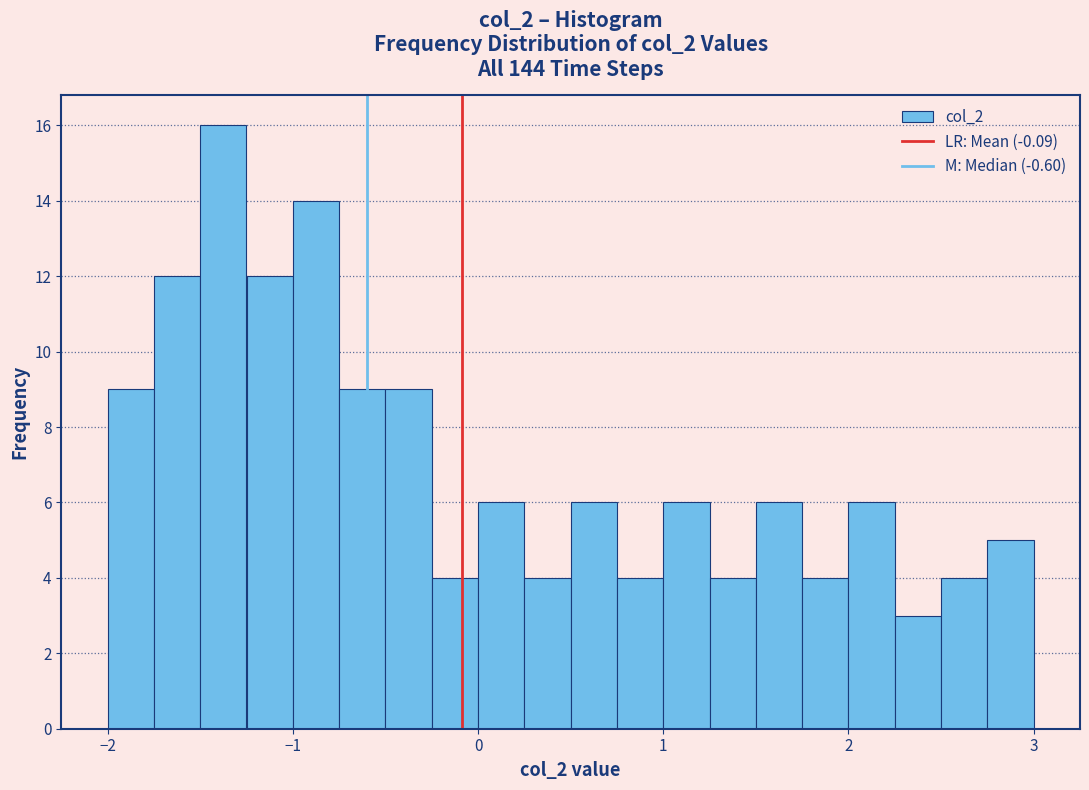

Read against the x-axis, roughly where is the centre of the tallest bar?

-1.4